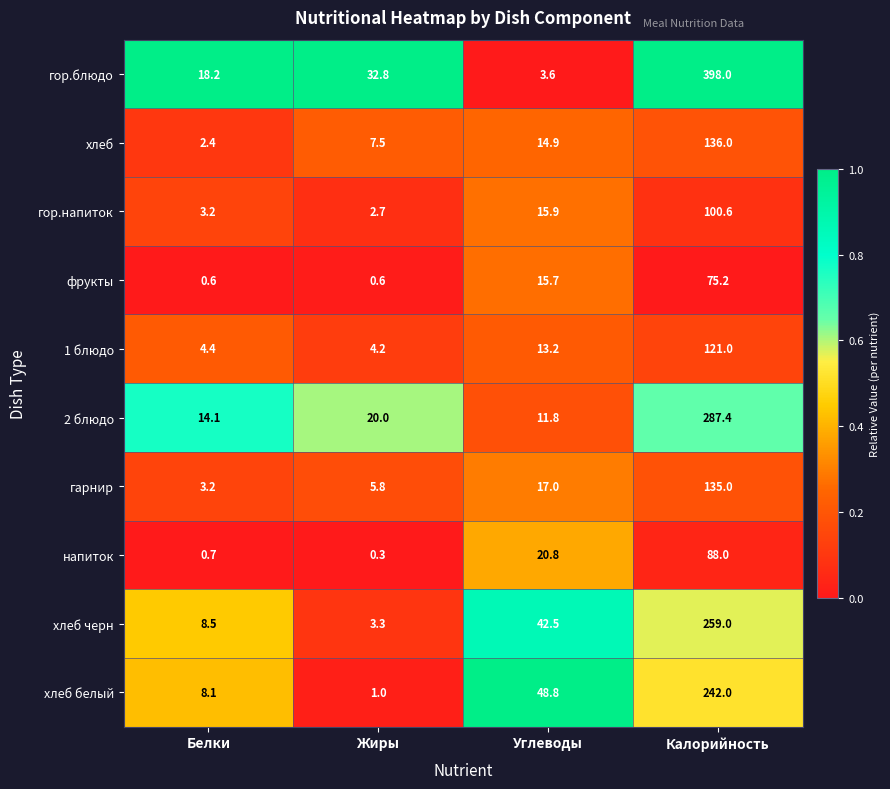

True or false: хлеб белый has a value of 427.5 at Калорийность.

False